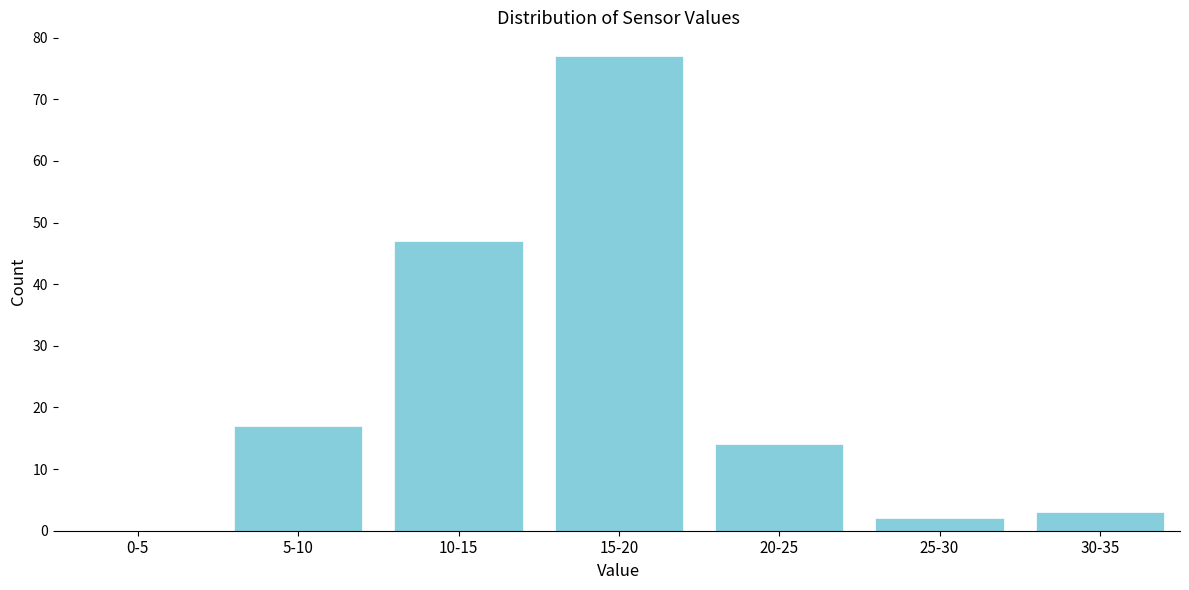

Reading left to right, transcribe all the data shown in this chart.

0-5=0	5-10=17	10-15=47	15-20=77	20-25=14	25-30=2	30-35=3